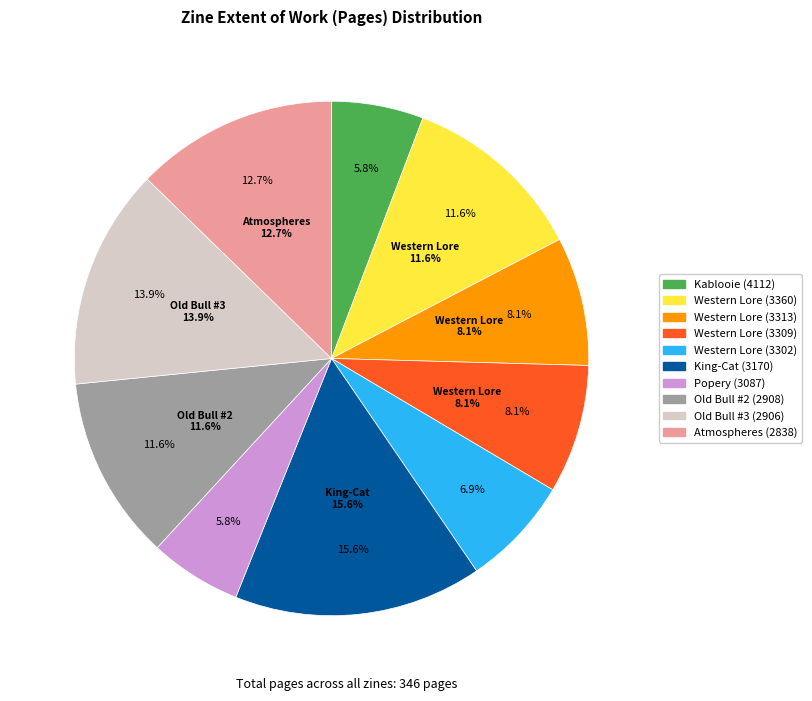

Which category has the smallest portion of the pie?

Kablooie (4112)